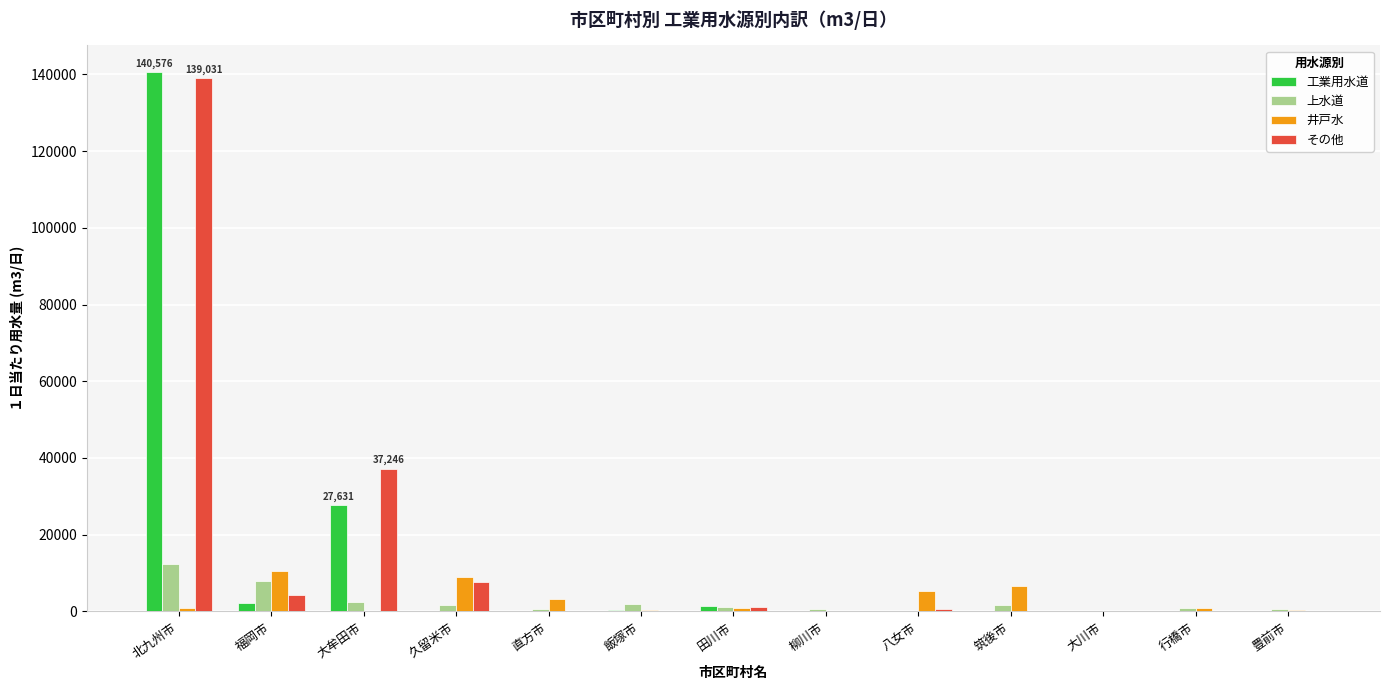

What is the greatest value displayed?

140576